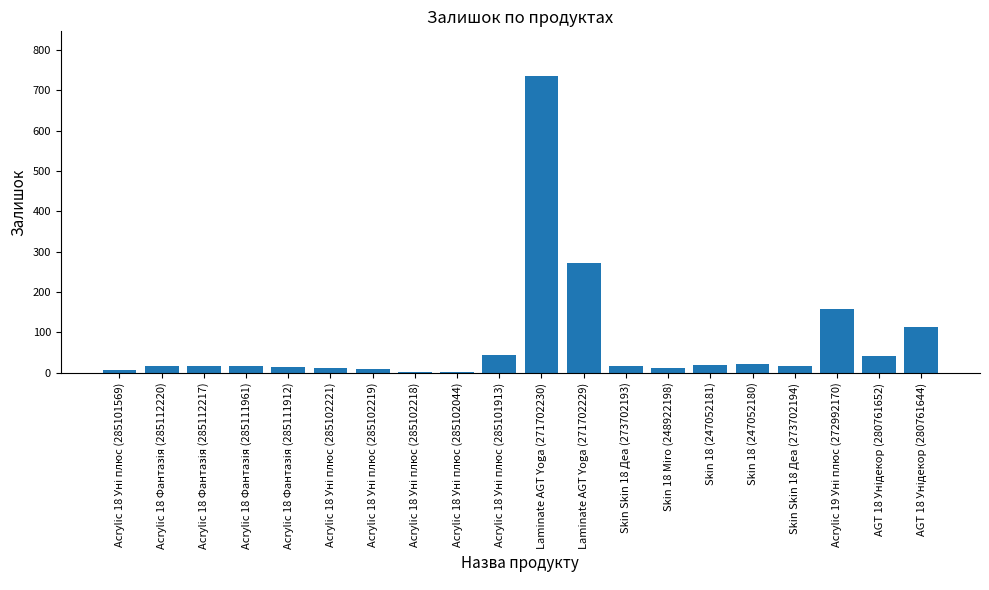

What is the greatest value displayed?

736